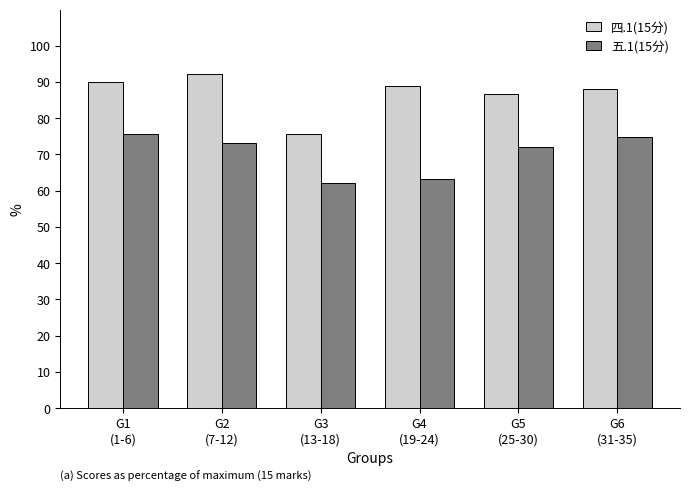

What are all the series names shown in the legend?

四.1(15分), 五.1(15分)